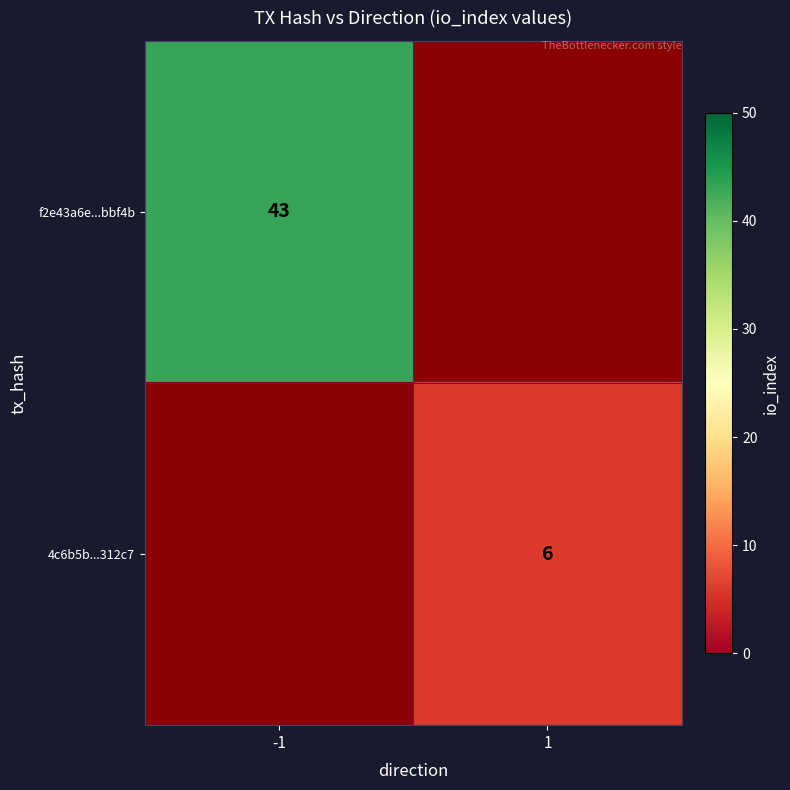

Is it true that 4c6b5b...312c7 equals 2 at 1?

False